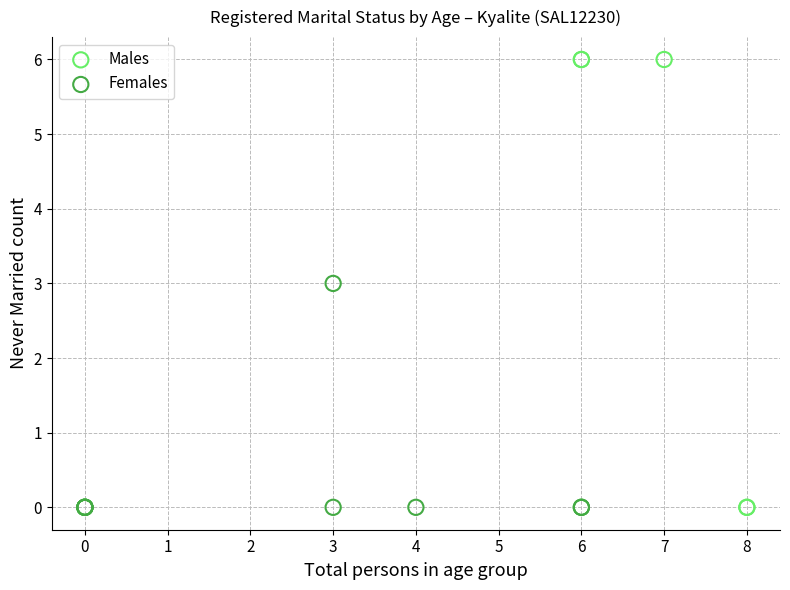

Which series has the largest Y range (max minus min)?

Males